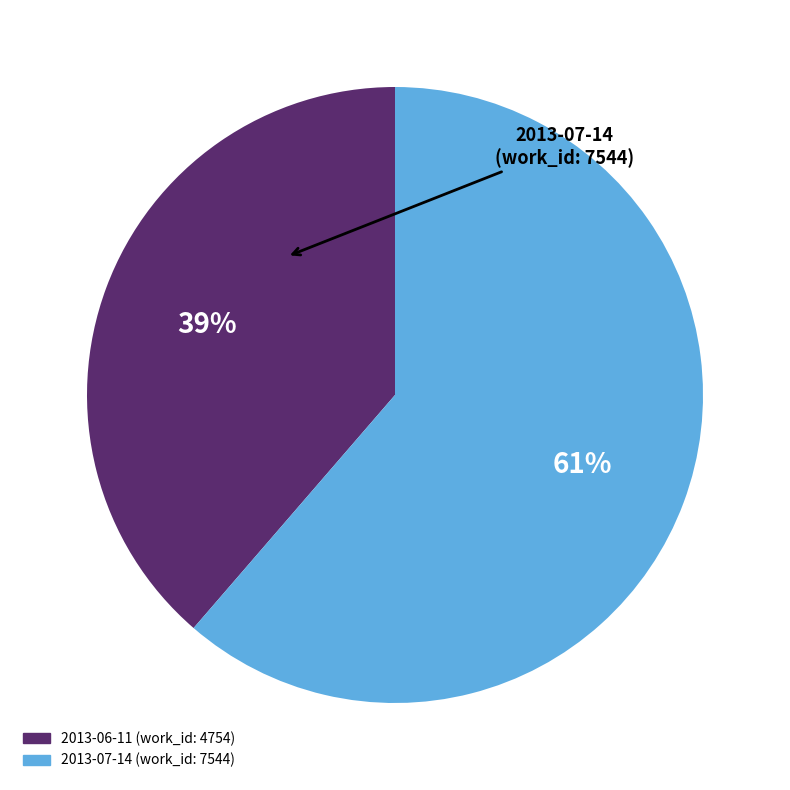

Is there any slice that represents more than half of the pie?

Yes